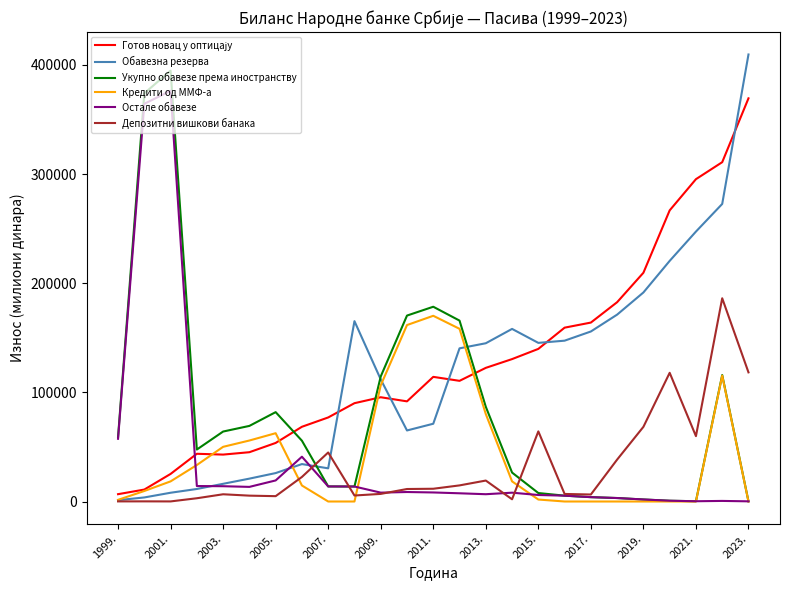

What is the highest value of the Депозитни вишкови банака series?

186195.4